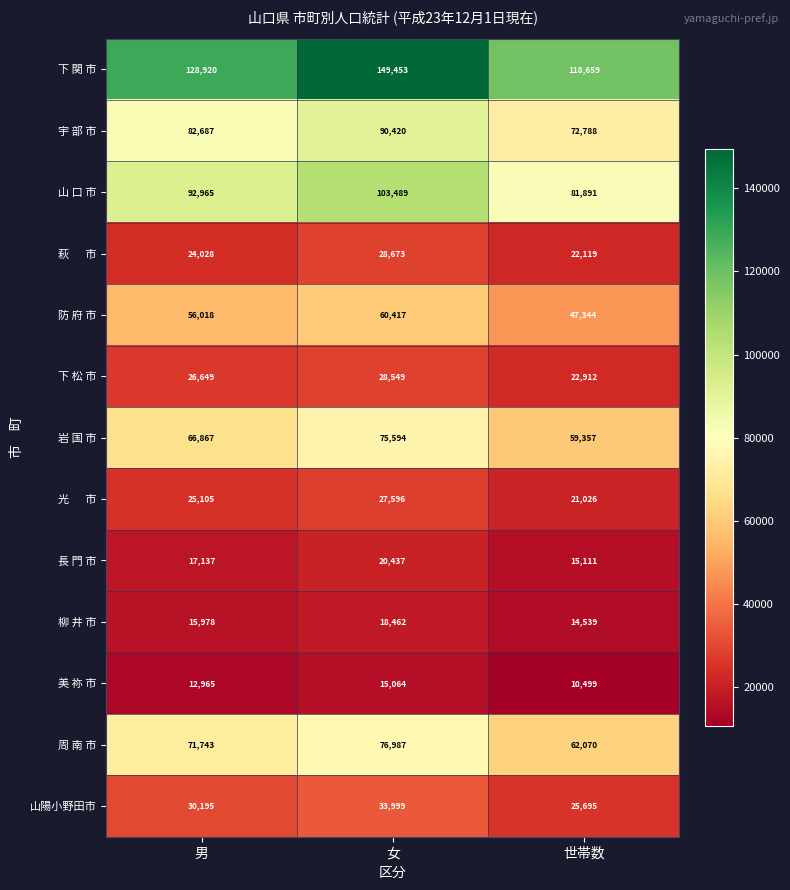

How many distinct data groups are displayed?

13